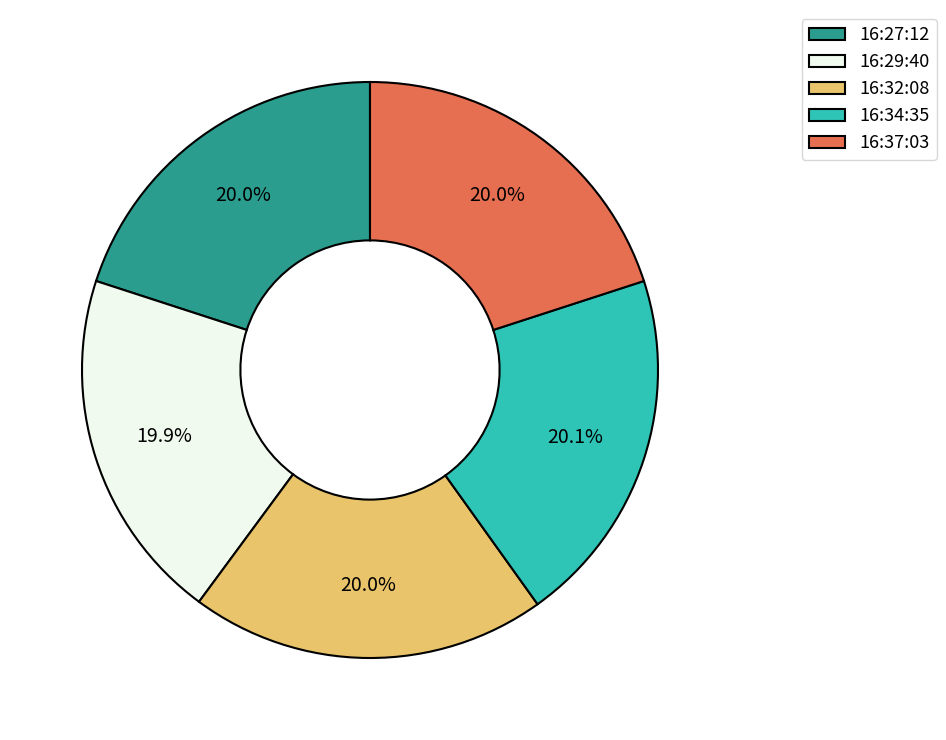

Combined, do 16:37:03 and 16:34:35 account for over 50%?

No